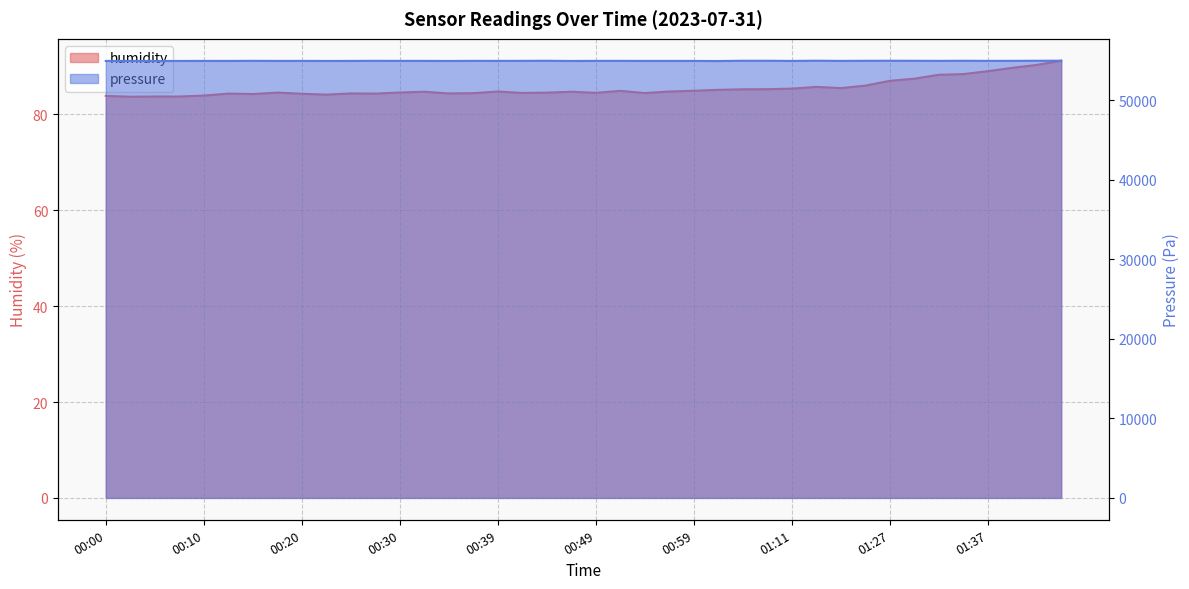

Reading right to left, list all the values displayed in this chart.

humidity: 91.2	90.3	89.7	89.0	88.4	88.2	87.4	87.0	86.0	85.5	85.7	85.4	85.2	85.2	85.1	84.9	84.8	84.5	84.9	84.5	84.7	84.5	84.5	84.8	84.4	84.4	84.7	84.6	84.3	84.4	84.1	84.3	84.5	84.2	84.3	83.9	83.7	83.7	83.7	83.8
pressure: 54987.3	54981.0	54970.4	54968.3	54978.9	54968.3	54976.8	54983.1	54976.8	54964.1	54987.3	54959.9	54981.0	54981.0	54947.2	54959.9	54959.9	54959.9	54968.3	54968.3	54953.5	54978.9	54970.4	54964.1	54968.3	54955.6	54964.1	54966.2	54972.5	54959.9	54955.6	54964.1	54959.9	54972.5	54959.9	54962.0	54955.6	54951.4	54962.0	54955.6